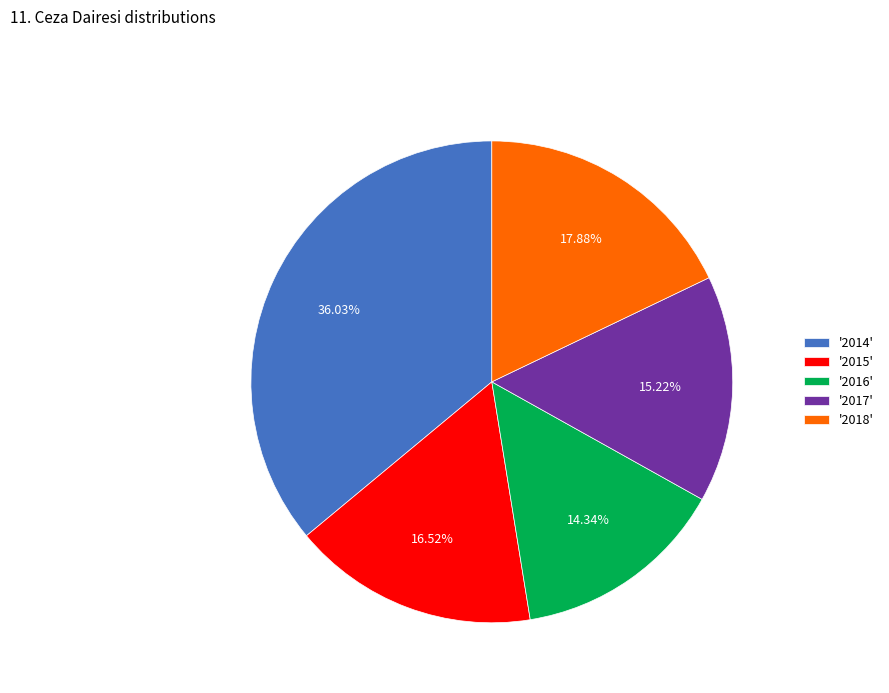

Rank the categories by value from highest to lowest.

'2014', '2018', '2015', '2017', '2016'